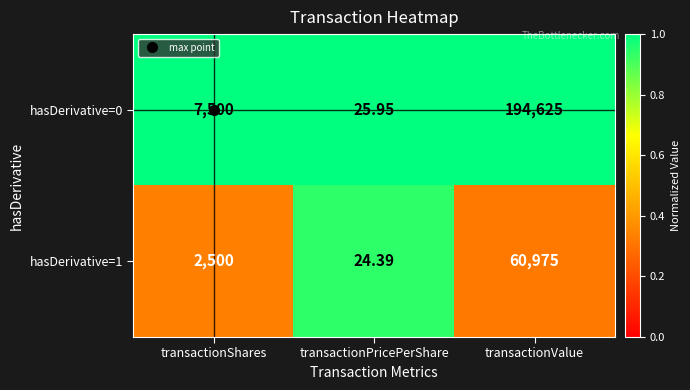

Which category has the lowest value in the hasDerivative=1 series?

transactionPricePerShare